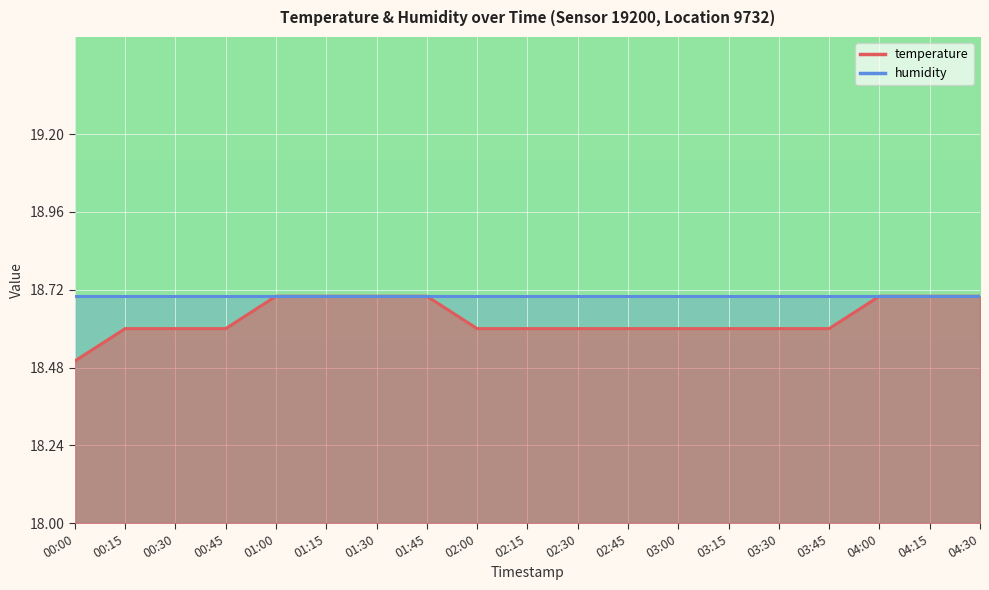

Rank the categories by value from highest to lowest.

01:00, 01:15, 01:30, 01:45, 04:00, 04:15, 04:30, 00:15, 00:30, 00:45, 02:00, 02:15, 02:30, 02:45, 03:00, 03:15, 03:30, 03:45, 00:00